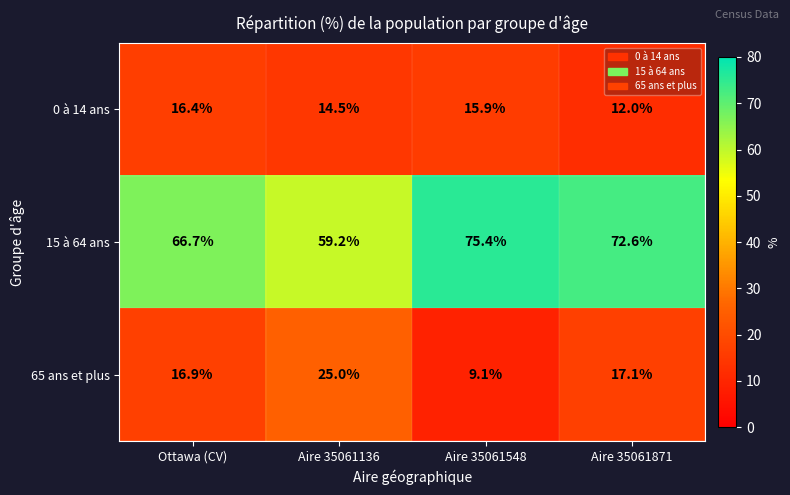

The value of 65 ans et plus at Aire 35061136 is 11.9. True or false?

False